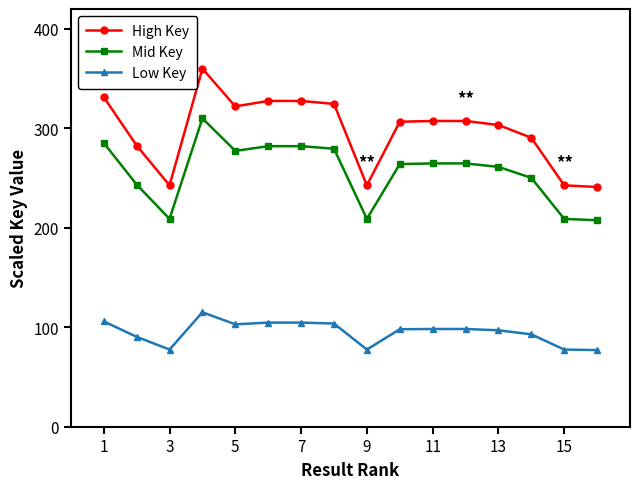

Which series has the widest spread of values?

High Key